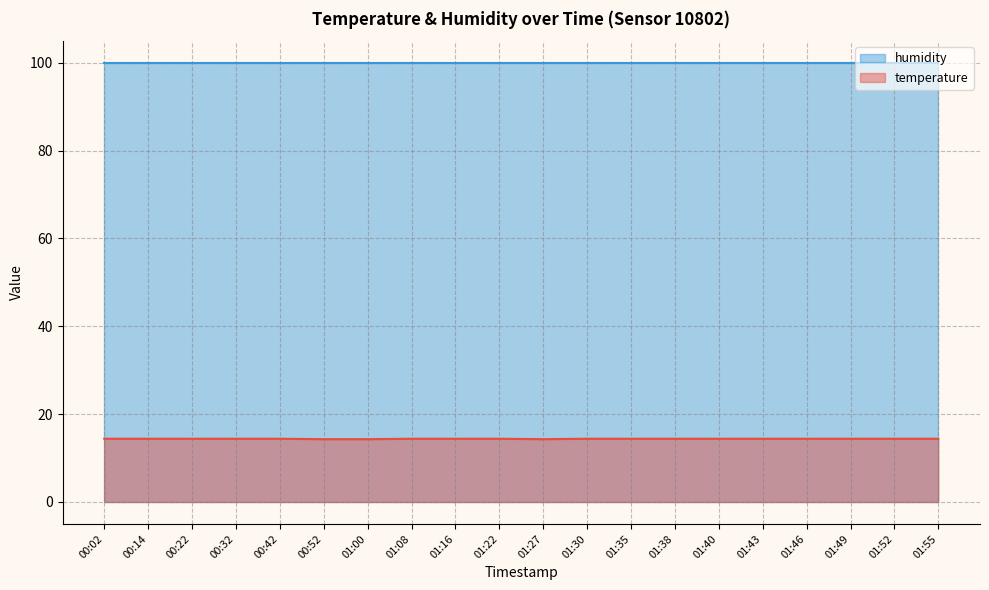

List the labels in order of value, smallest first.

00:52, 01:00, 01:27, 00:02, 00:14, 00:22, 00:32, 00:42, 01:08, 01:16, 01:22, 01:30, 01:35, 01:38, 01:40, 01:43, 01:46, 01:49, 01:52, 01:55